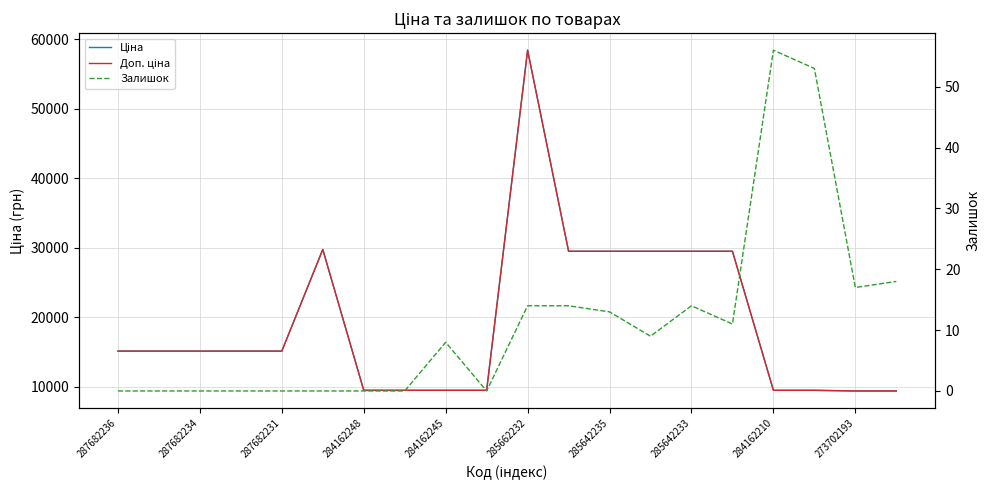

True or false: Ціна and Залишок intersect in this chart.

False